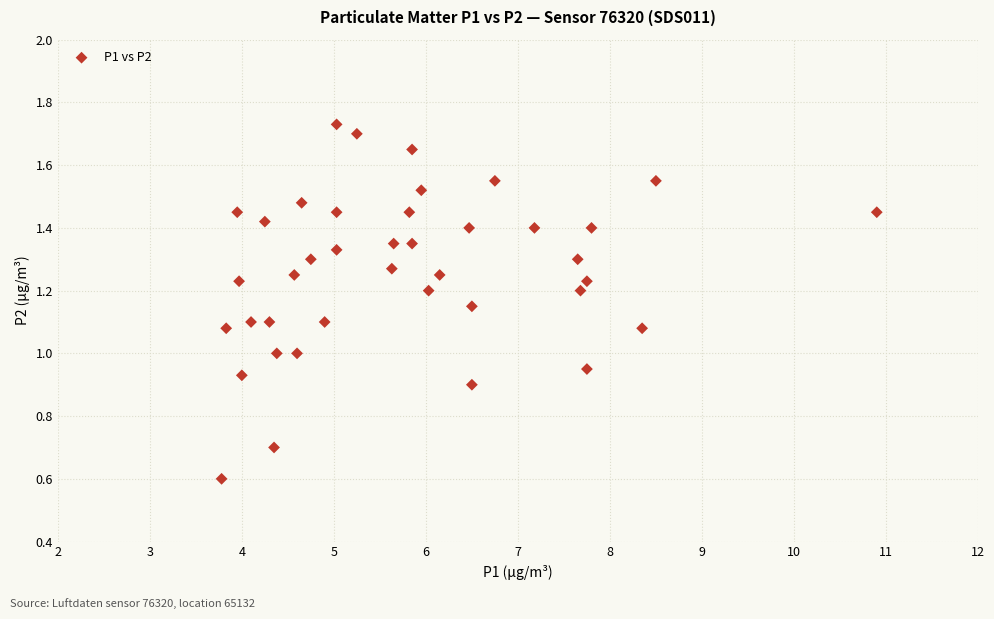

What is the range of X values (max minus min)?

7.1